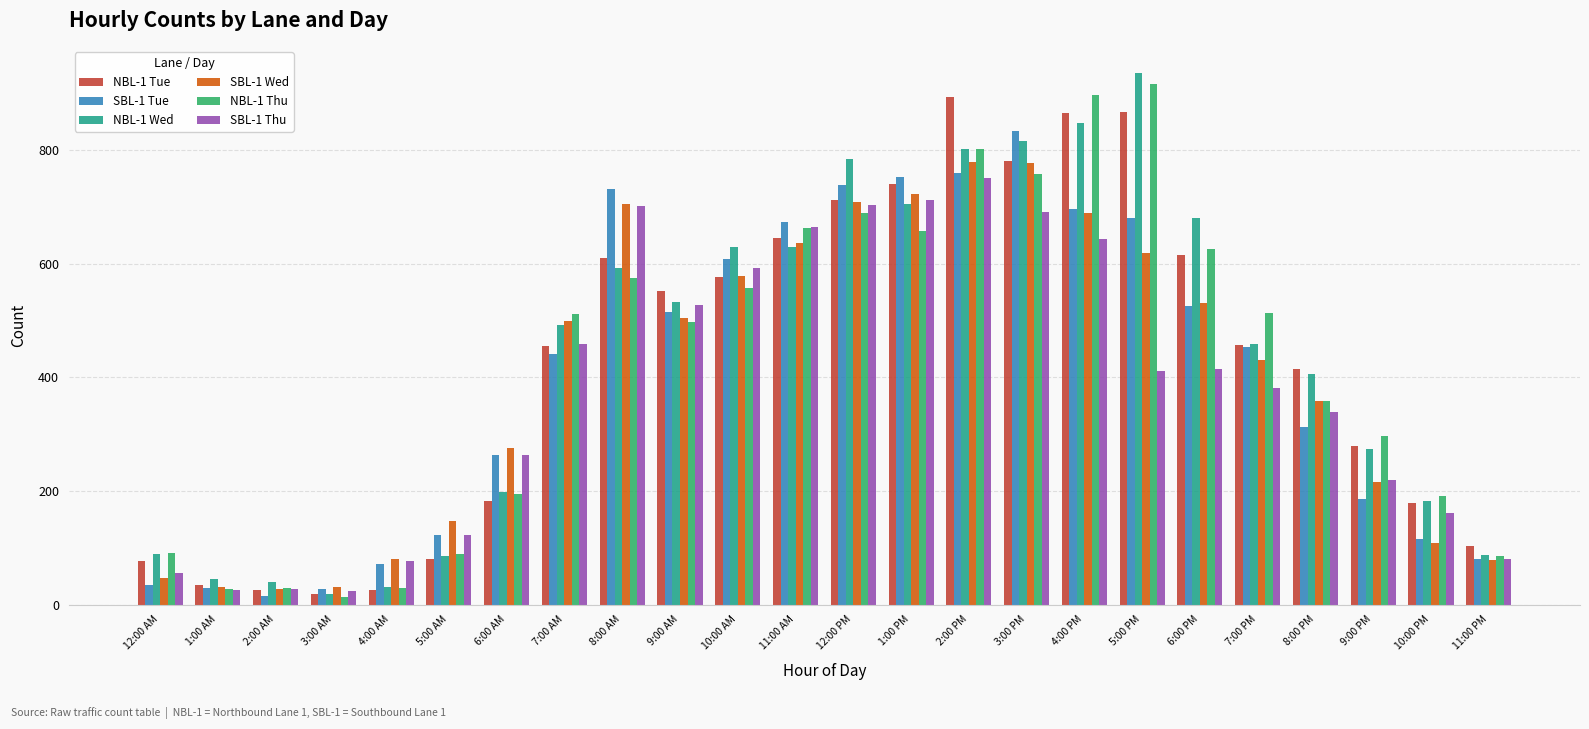

What is the difference between the second highest and second lowest values in the SBL-1 Thu series?

687